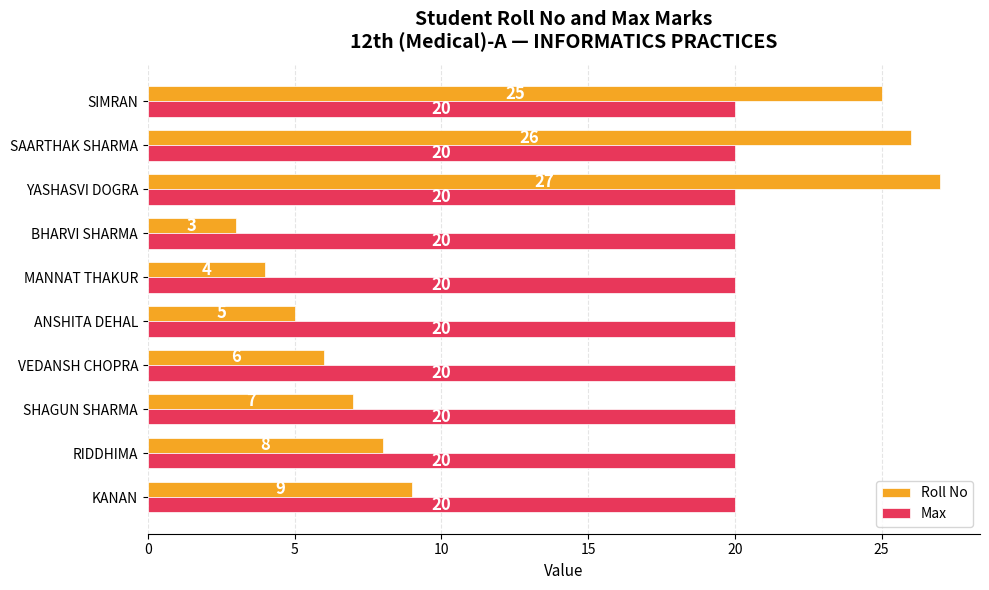

The Roll No series shows 8 at ANSHITA DEHAL. True or false?

False